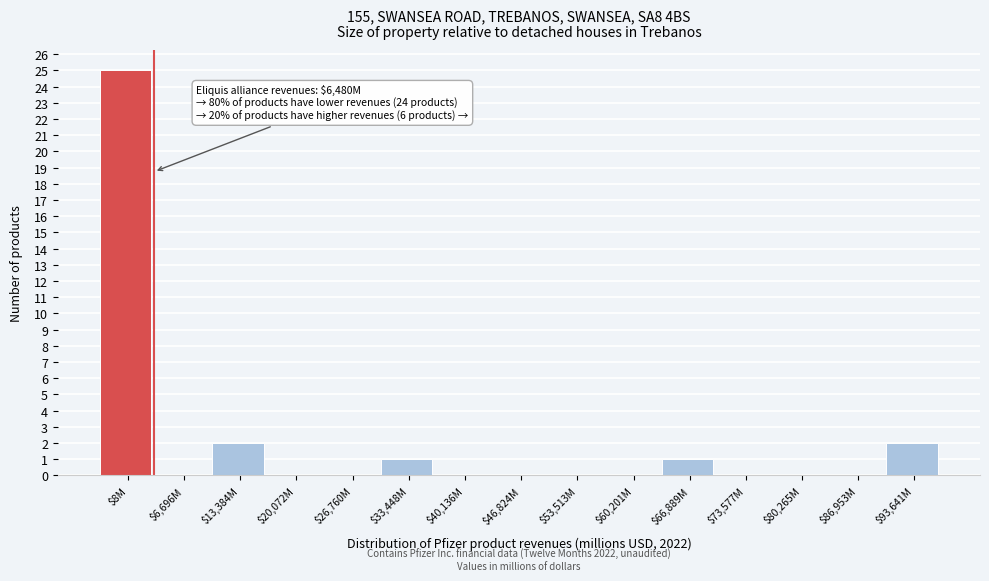

The chart shows a value of 25 at $8M. True or false?

True